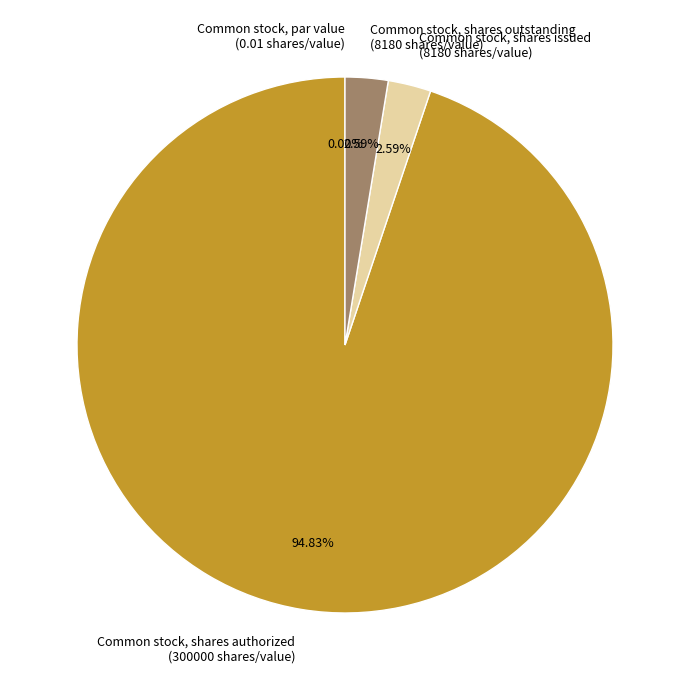

Is there any slice that represents more than half of the pie?

Yes